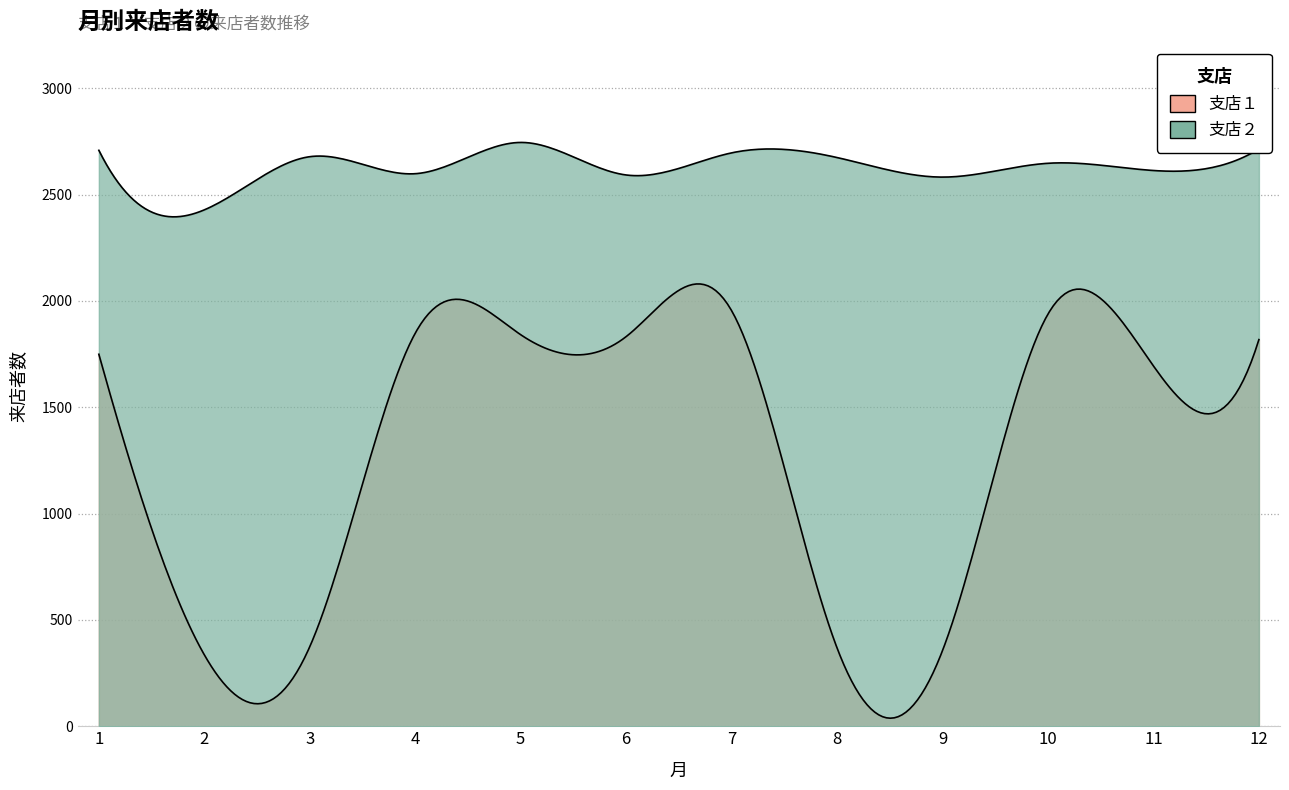

Is it true that 支店２ equals 4598 at 10?

False